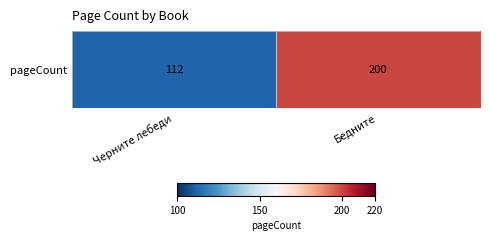

Reading left to right, extract all data points from this chart.

Черните лебеди=112	Бедните=200